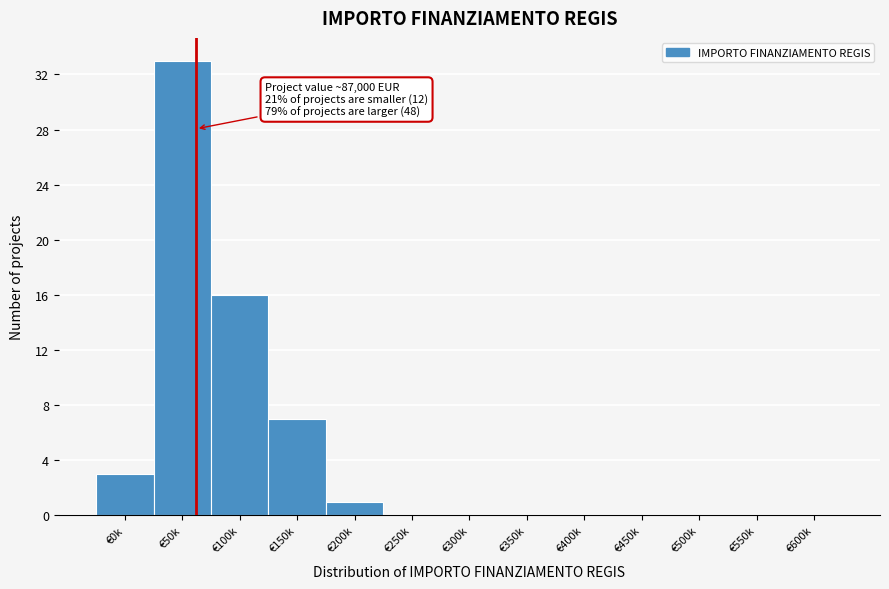

Reading right to left, what are all the values shown in this chart?

€600k=0	€550k=0	€500k=0	€450k=0	€400k=0	€350k=0	€300k=0	€250k=0	€200k=1	€150k=7	€100k=16	€50k=33	€0k=3